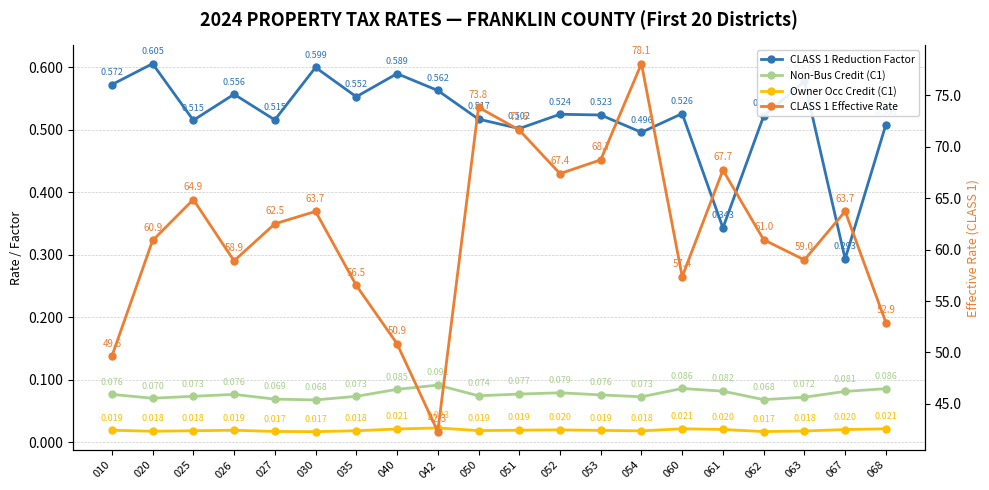

What is the difference between the maximum and minimum values in the CLASS 1 Effective Rate series?

35.8